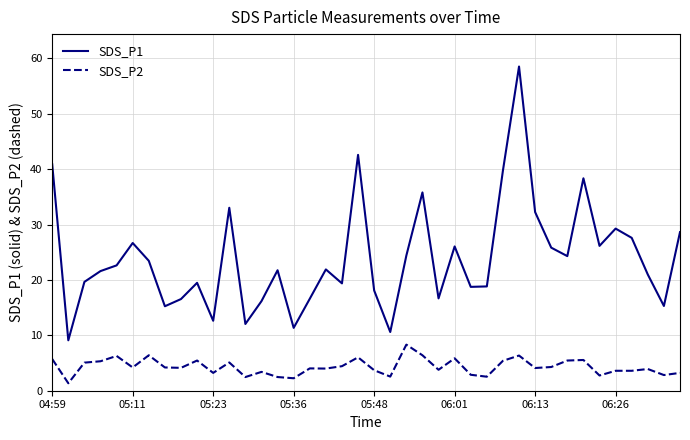

Which series has the largest total across all categories?

SDS_P1